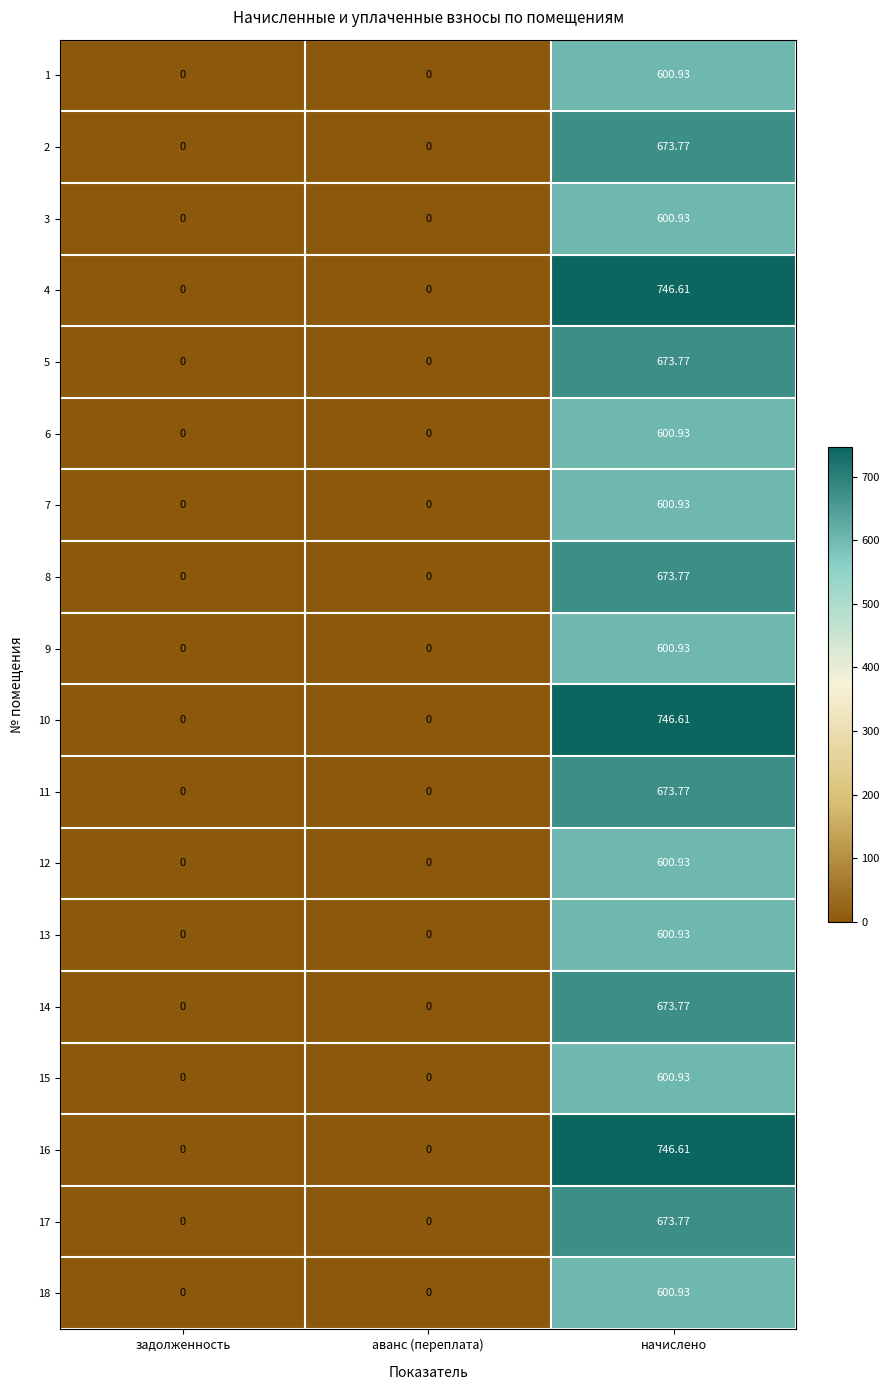

Is the value of 10 at аванс (переплата) greater than the value of 4 at начислено?

No